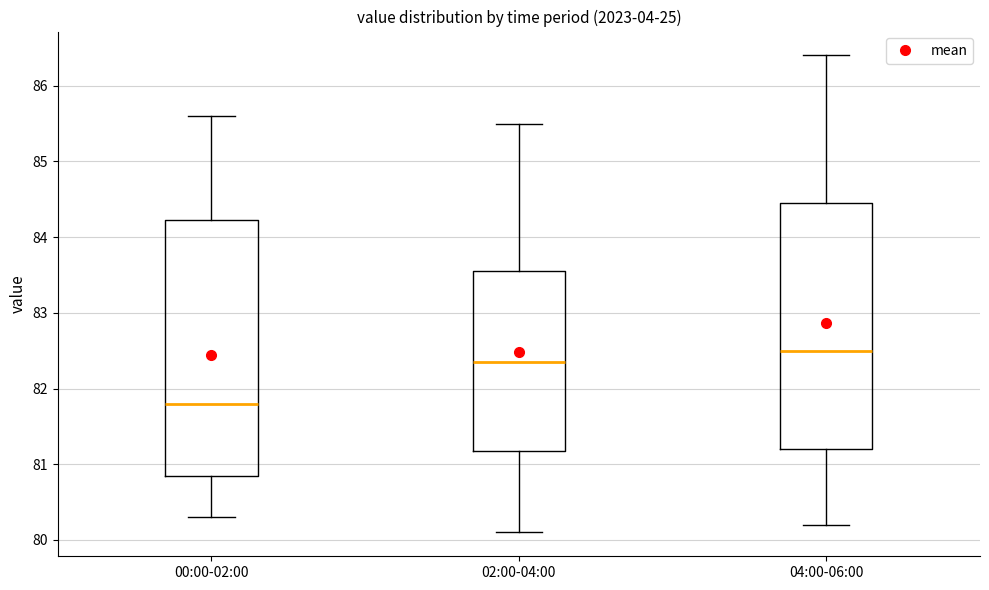

Reading left to right, read every box against the y-axis: the position of its median line, the range the box covers, and the ends of its whiskers. The values are not printed on the chart, so give them approximately, as read against the axis.

00:00-02:00: median 81.8, box 80.9 to 84.2, whiskers 80.3 to 85.6
02:00-04:00: median 82.4, box 81.2 to 83.6, whiskers 80.1 to 85.5
04:00-06:00: median 82.5, box 81.2 to 84.5, whiskers 80.2 to 86.4